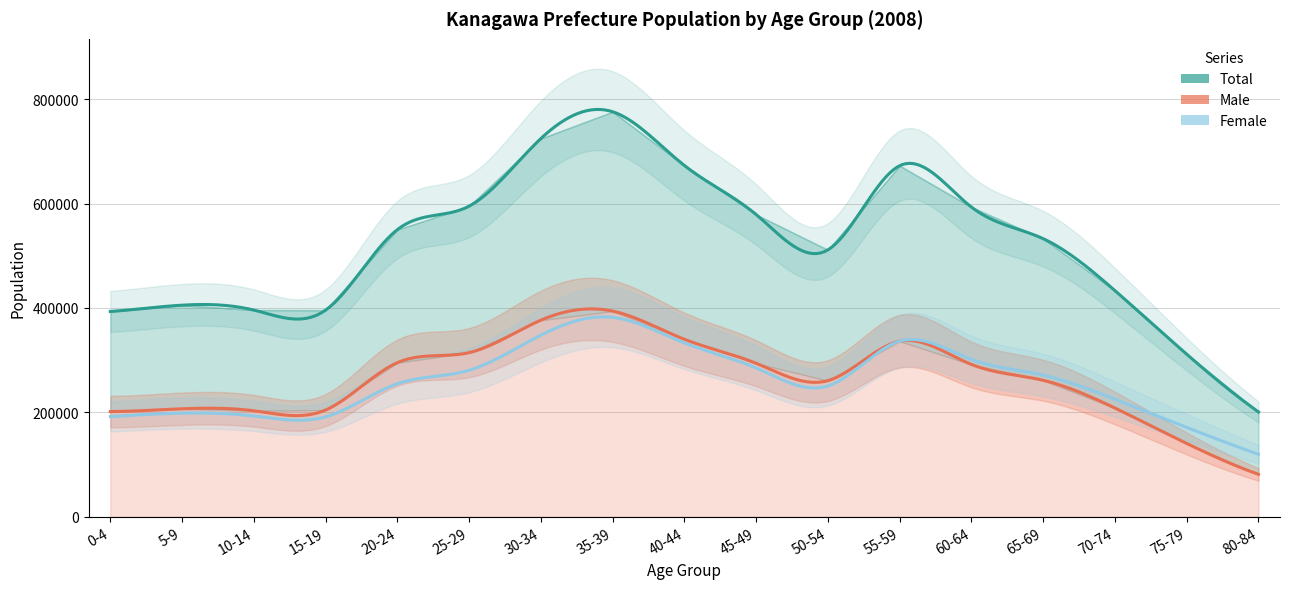

Rank the categories by Male value from lowest to highest.

80-84, 75-79, 0-4, 10-14, 15-19, 5-9, 70-74, 50-54, 65-69, 60-64, 45-49, 20-24, 25-29, 55-59, 40-44, 30-34, 35-39